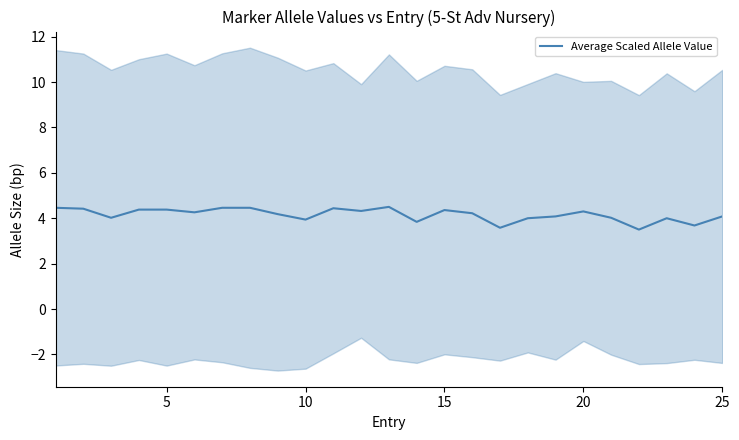

What is the lowest value of the Average Scaled Allele Value series?

3.5